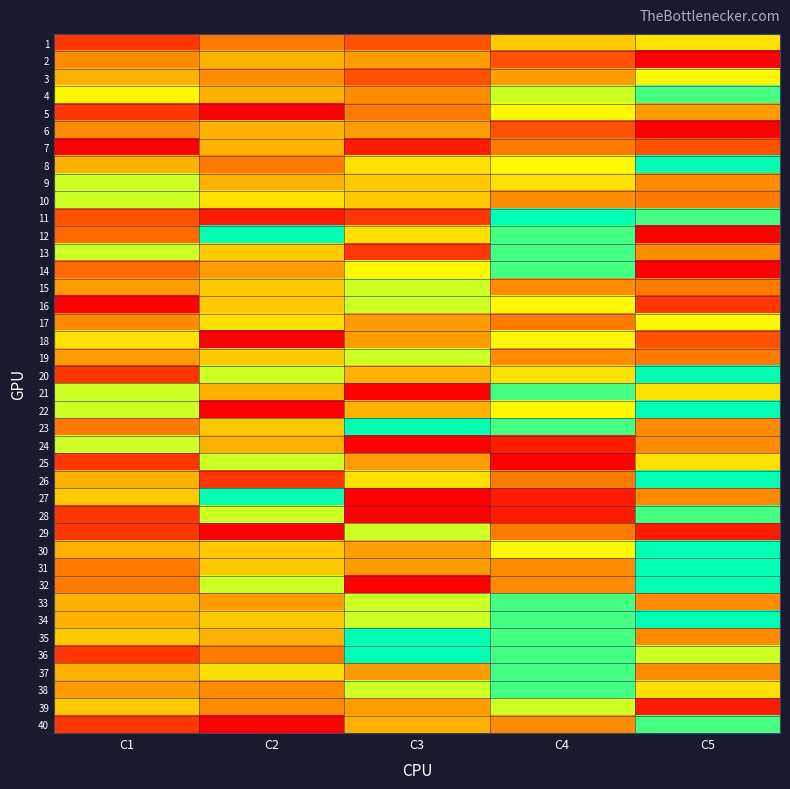

Reading left to right, what are all the values shown in this chart?

1: C1=3	C2=6	C3=4	C4=10	C5=11
2: C1=7	C2=9	C3=8	C4=4	C5=1
3: C1=9	C2=7	C3=4	C4=8	C5=12
4: C1=12	C2=9	C3=7	C4=13	C5=15
5: C1=3	C2=1	C3=6	C4=12	C5=8
6: C1=7	C2=9	C3=8	C4=4	C5=1
7: C1=1	C2=9	C3=2	C4=6	C5=4
8: C1=9	C2=6	C3=11	C4=12	C5=16
9: C1=13	C2=9	C3=10	C4=11	C5=7
10: C1=13	C2=11	C3=10	C4=7	C5=6
11: C1=4	C2=2	C3=3	C4=16	C5=15
12: C1=5	C2=16	C3=11	C4=15	C5=1
13: C1=13	C2=10	C3=3	C4=15	C5=7
14: C1=5	C2=8	C3=12	C4=15	C5=1
15: C1=8	C2=10	C3=13	C4=7	C5=6
16: C1=1	C2=10	C3=13	C4=12	C5=3
17: C1=7	C2=11	C3=8	C4=6	C5=12
18: C1=11	C2=1	C3=8	C4=12	C5=4
19: C1=8	C2=10	C3=13	C4=7	C5=6
20: C1=3	C2=13	C3=9	C4=11	C5=16
21: C1=13	C2=9	C3=1	C4=15	C5=11
22: C1=13	C2=1	C3=9	C4=12	C5=16
23: C1=6	C2=10	C3=16	C4=15	C5=7
24: C1=13	C2=9	C3=1	C4=2	C5=7
25: C1=3	C2=13	C3=8	C4=1	C5=11
26: C1=9	C2=3	C3=11	C4=6	C5=16
27: C1=10	C2=16	C3=1	C4=2	C5=7
28: C1=3	C2=13	C3=1	C4=2	C5=15
29: C1=3	C2=1	C3=13	C4=6	C5=2
30: C1=9	C2=10	C3=8	C4=12	C5=16
31: C1=6	C2=10	C3=8	C4=7	C5=16
32: C1=6	C2=13	C3=1	C4=7	C5=16
33: C1=9	C2=8	C3=13	C4=15	C5=7
34: C1=9	C2=10	C3=13	C4=15	C5=16
35: C1=10	C2=9	C3=16	C4=15	C5=7
36: C1=3	C2=6	C3=16	C4=15	C5=13
37: C1=9	C2=11	C3=8	C4=15	C5=7
38: C1=8	C2=7	C3=13	C4=15	C5=11
39: C1=10	C2=7	C3=8	C4=13	C5=2
40: C1=3	C2=1	C3=9	C4=7	C5=15